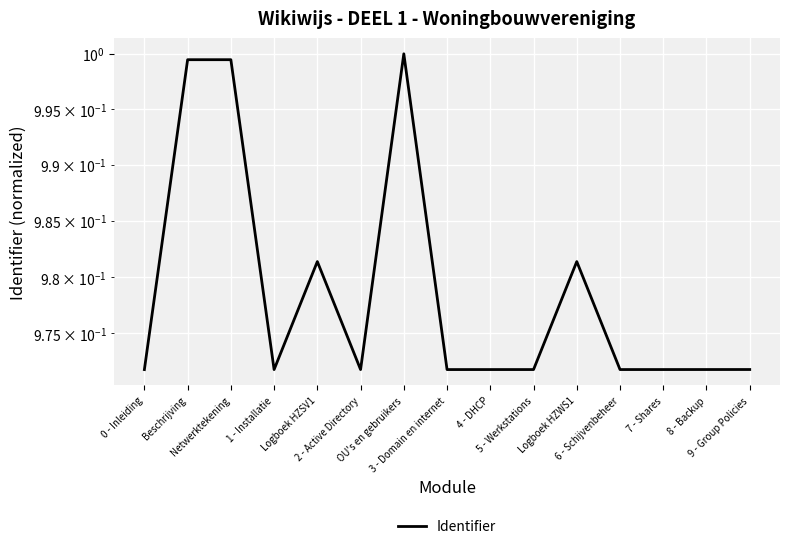

What is the sum of the values at Logboek HZSV1 and 7 - Shares?

2.0